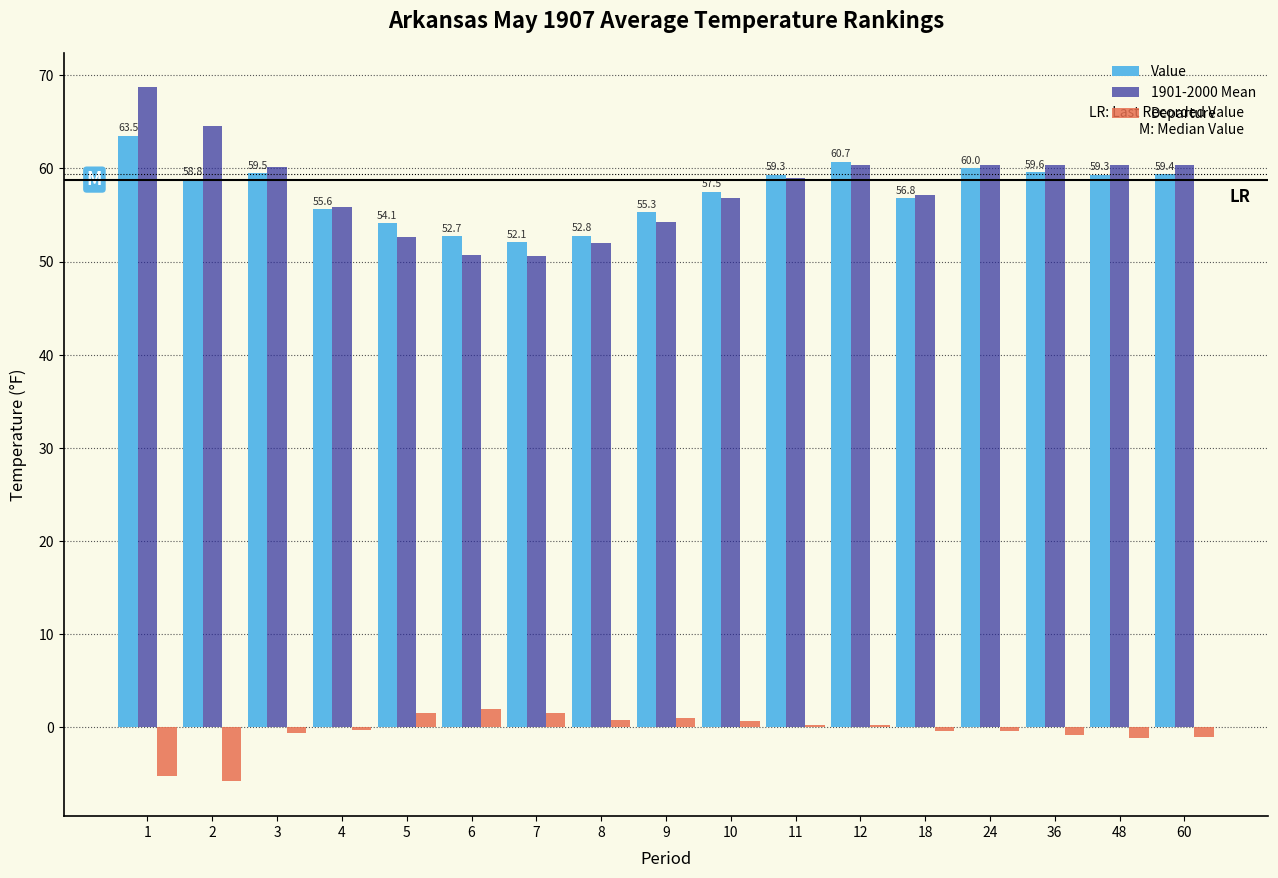

What is the minimum value shown in the chart?

-5.8